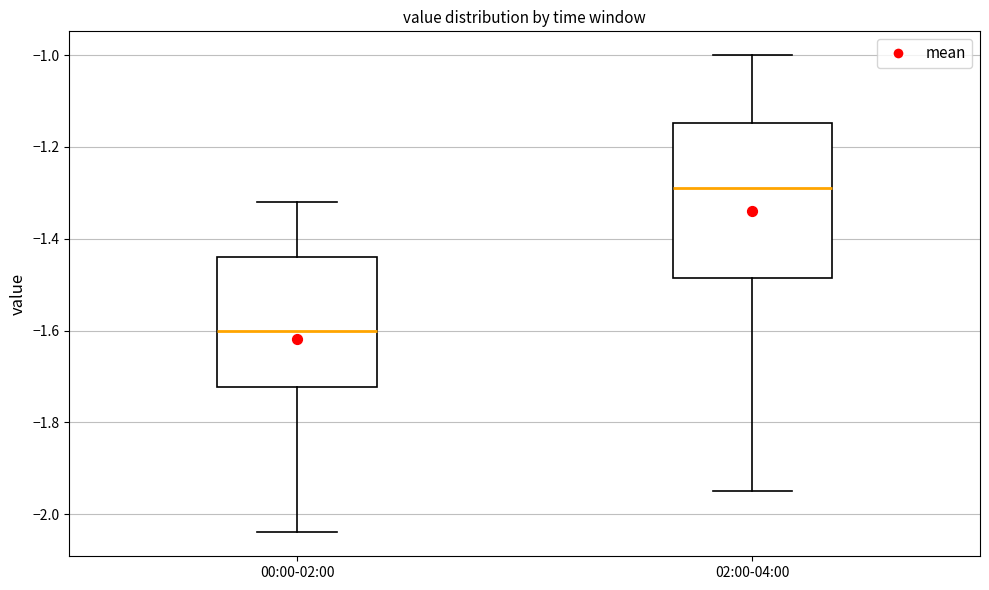

Reading left to right, transcribe this box plot: for each box, give where its median line is, the range the box spans, and where its two whiskers end, as read against the y-axis. The values are not printed on the chart, so give them approximately, as read against the axis.

00:00-02:00: median -1.60, box -1.72 to -1.44, whiskers -2.04 to -1.32
02:00-04:00: median -1.28, box -1.48 to -1.14, whiskers -1.94 to -1.00